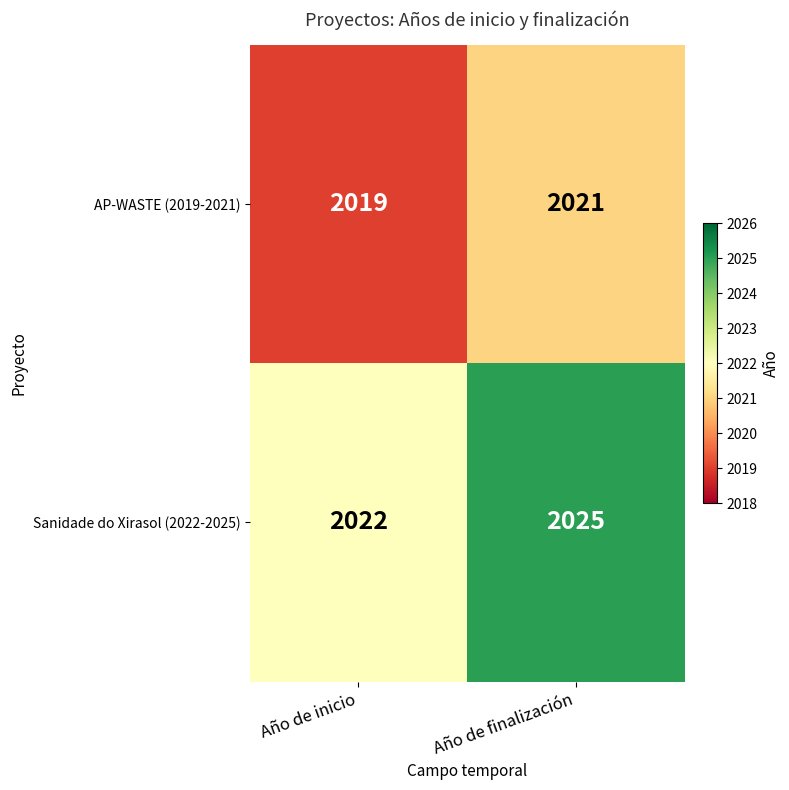

Reading right to left, transcribe all the data shown in this chart.

AP-WASTE (2019-2021): Año de finalización=2021	Año de inicio=2019
Sanidade do Xirasol (2022-2025): Año de finalización=2025	Año de inicio=2022